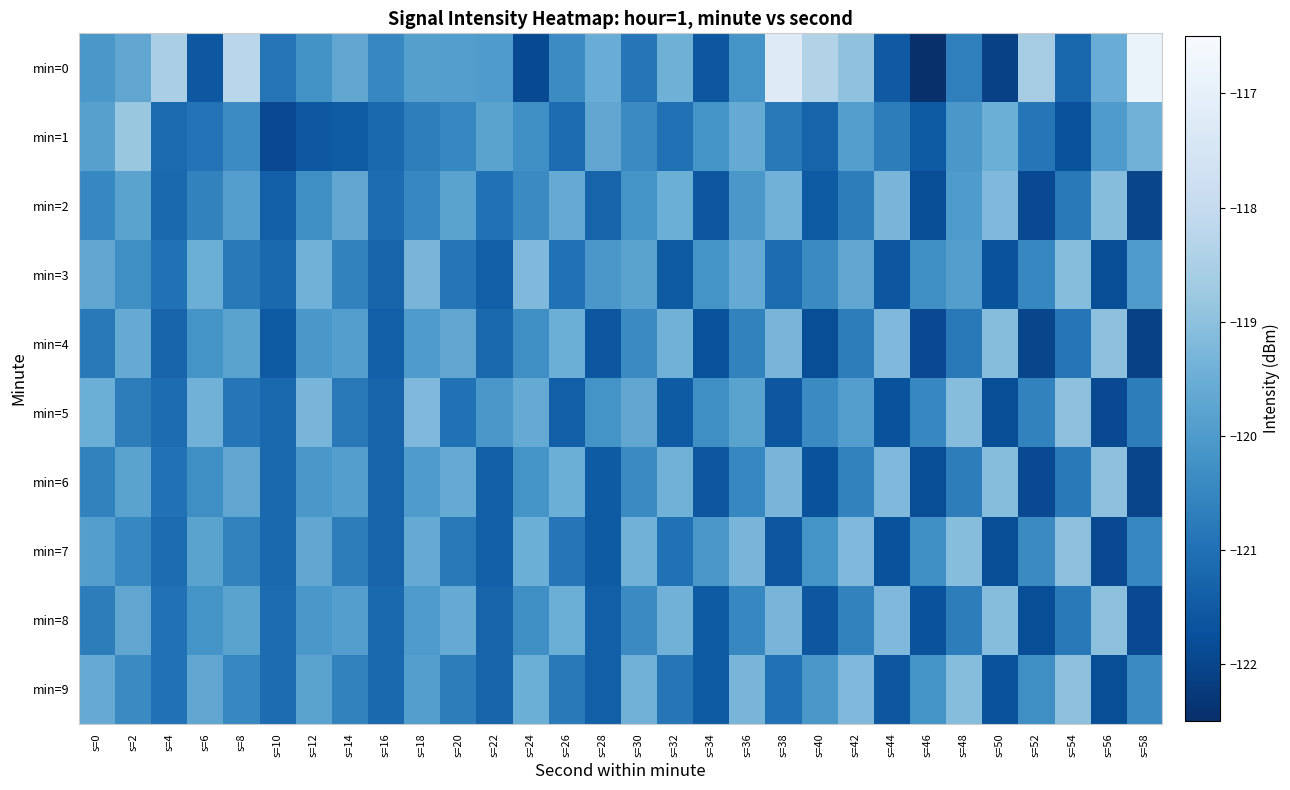

Which series has the largest total across all categories?

min=0